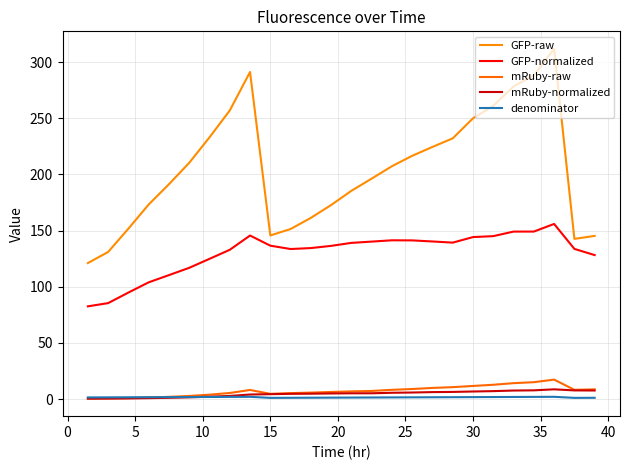

How many lines are shown in the chart?

5